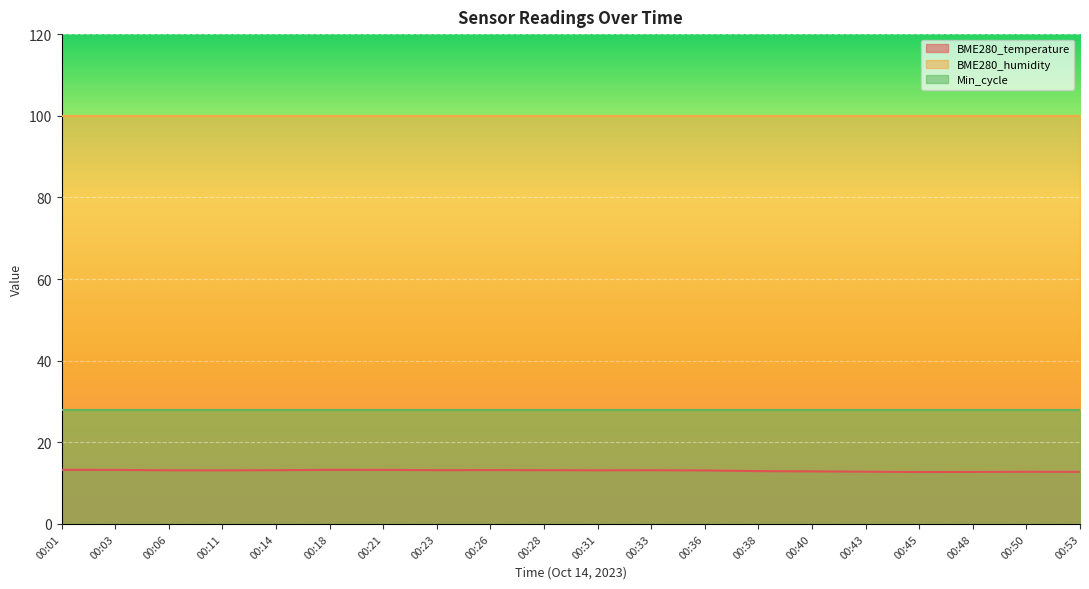

What is the value of the BME280_humidity point at the 5th from the left?

100.0